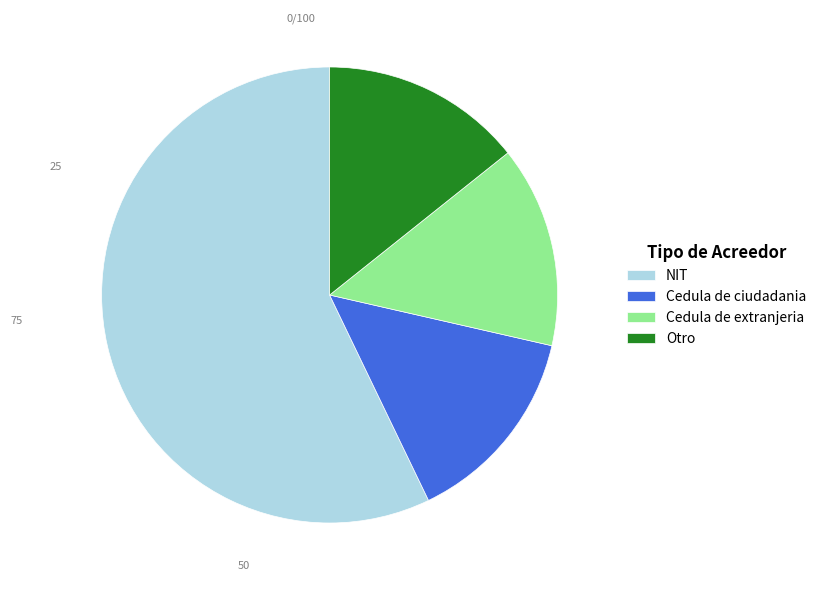

Is the sum of Otro and Cedula de ciudadania greater than half?

No